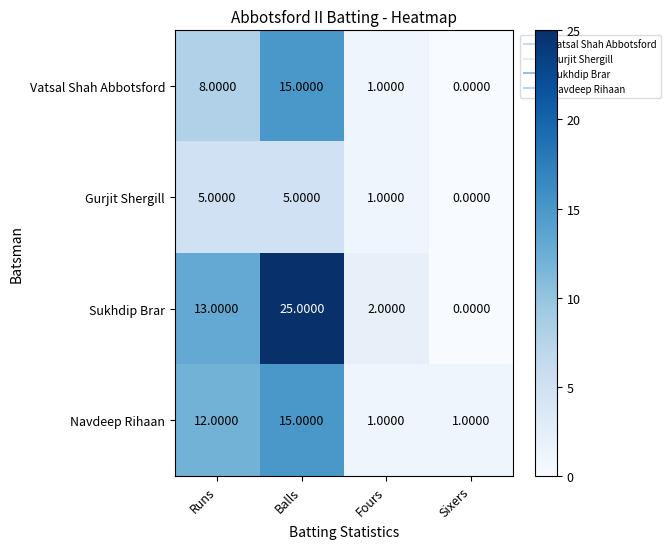

At which label does Gurjit Shergill reach its minimum?

Sixers